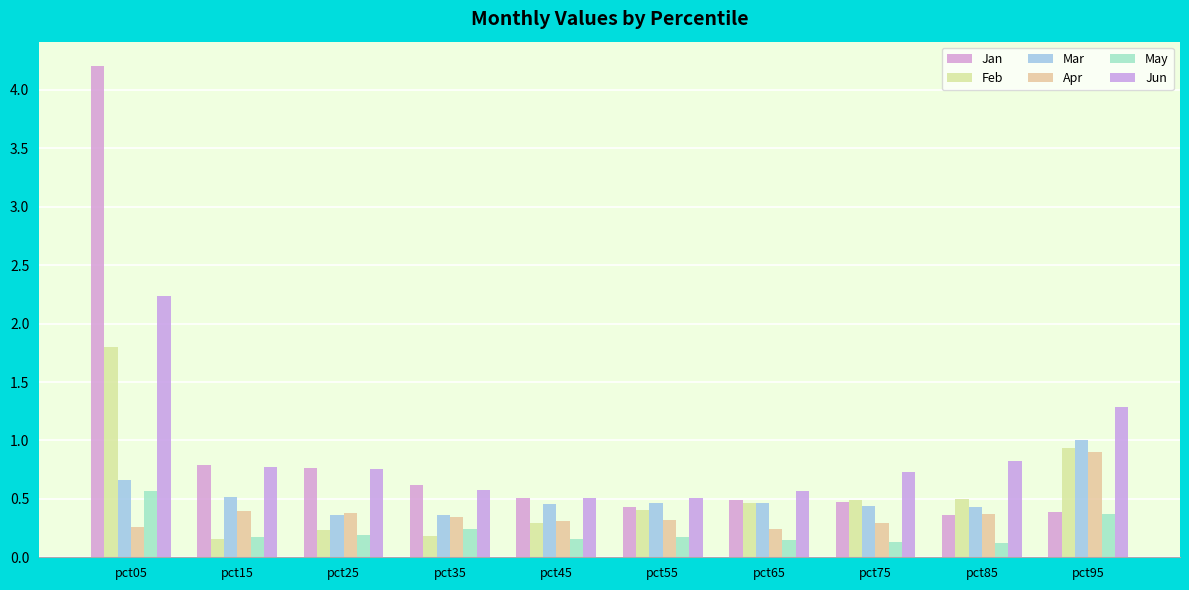

What are all the series names shown in the legend?

Jan, Feb, Mar, Apr, May, Jun